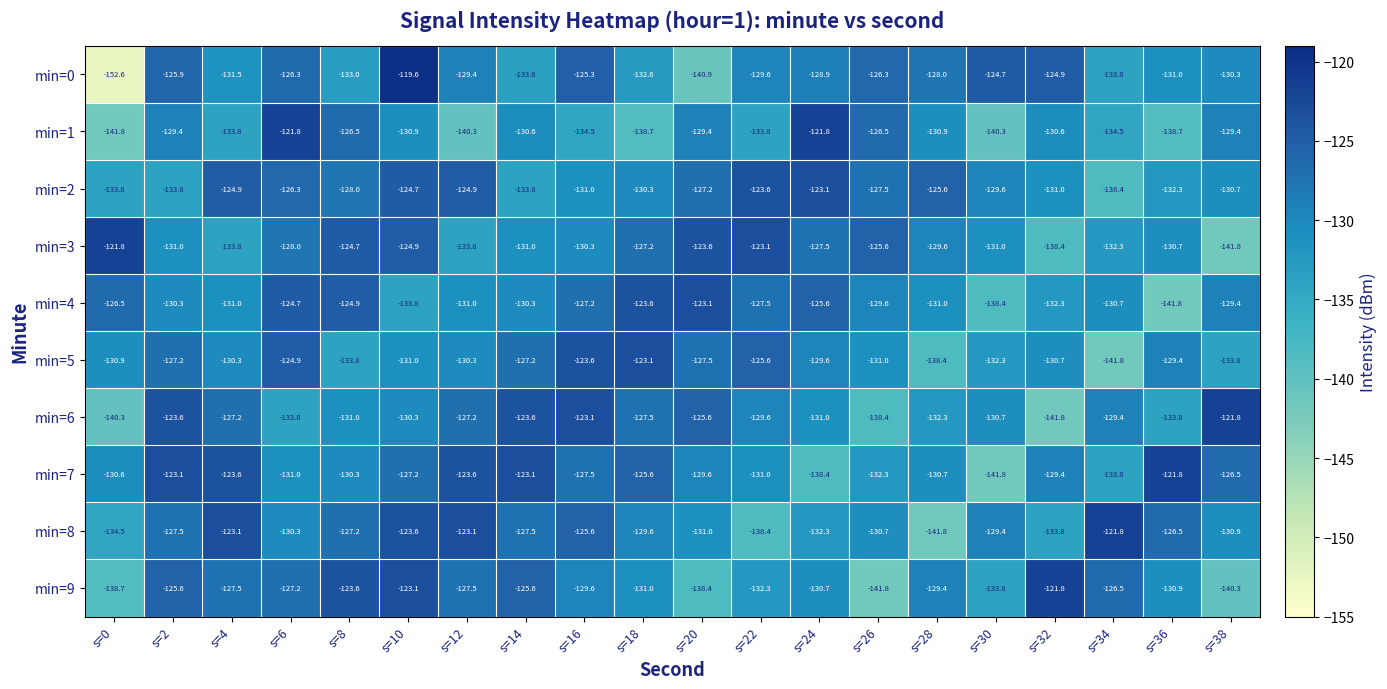

At which category is the sum across all series the highest?

s=10